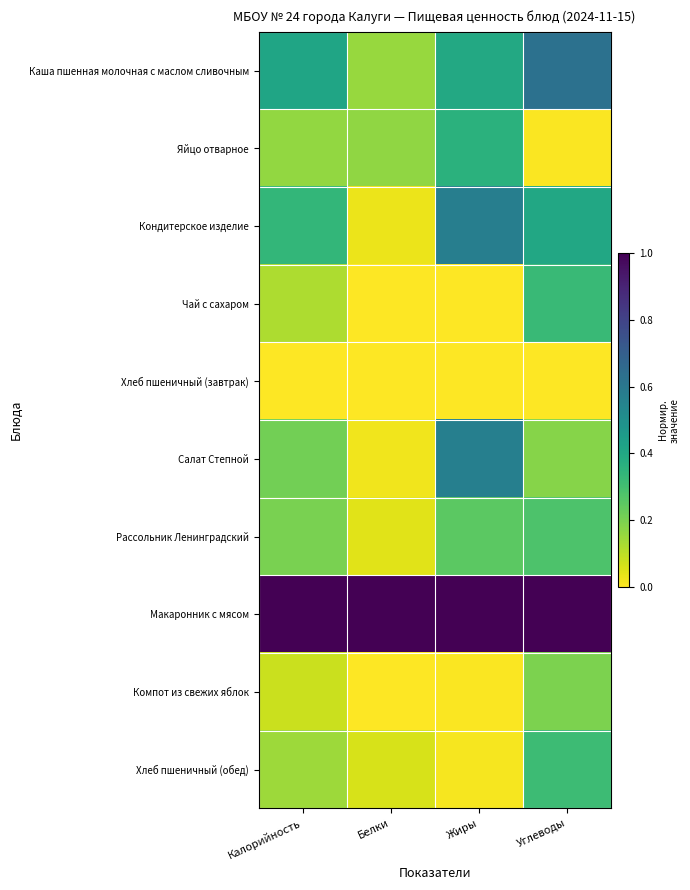

At how many categories does at least one series exceed 0?

4